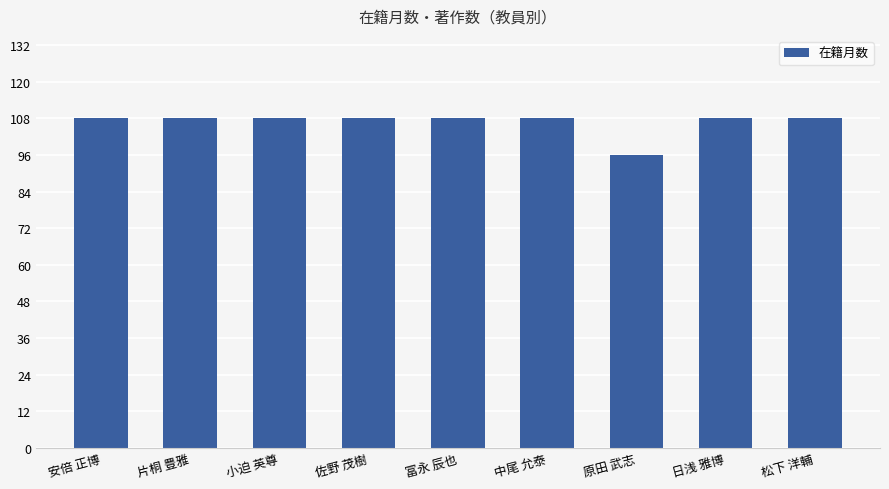

What is the smallest value displayed?

96